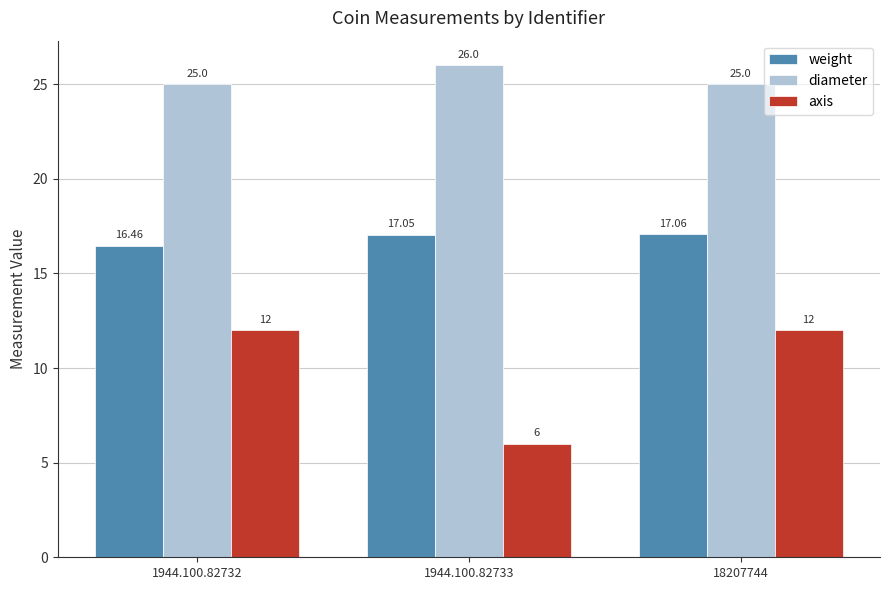

At how many categories does at least one series exceed 14?

3